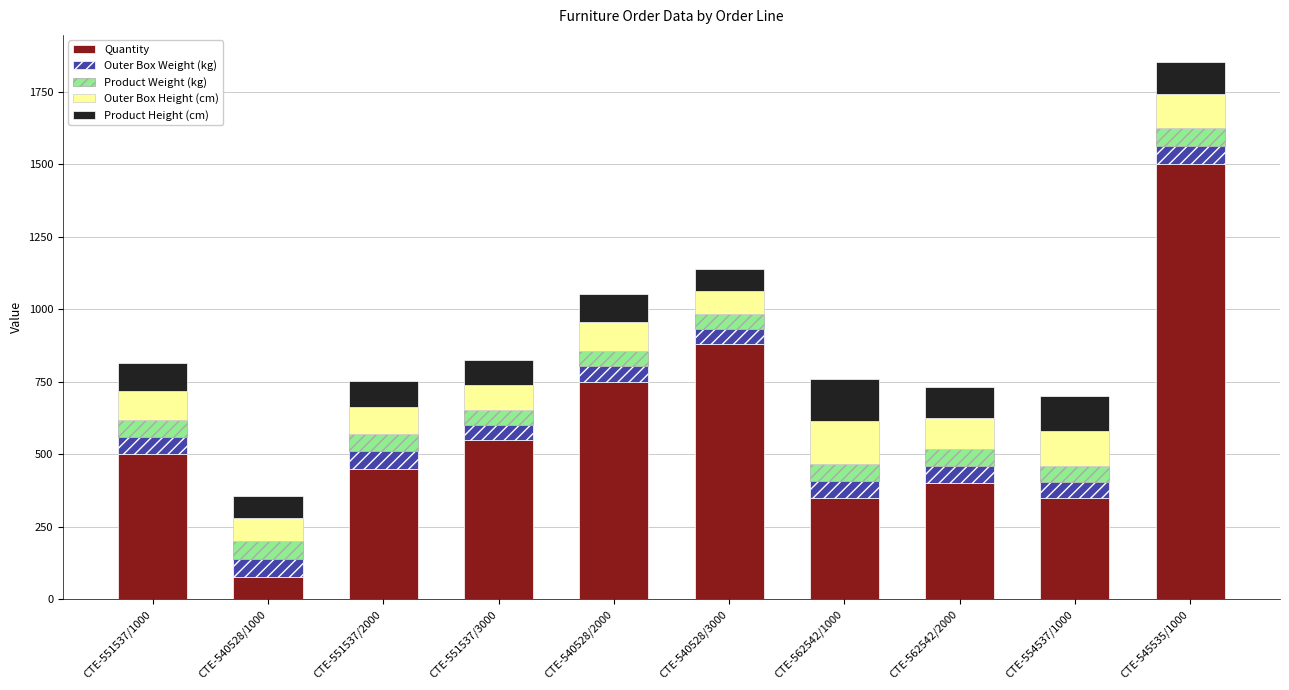

What is the difference between the Quantity values at CTE-562542/1000 and CTE-545535/1000?

1150.0